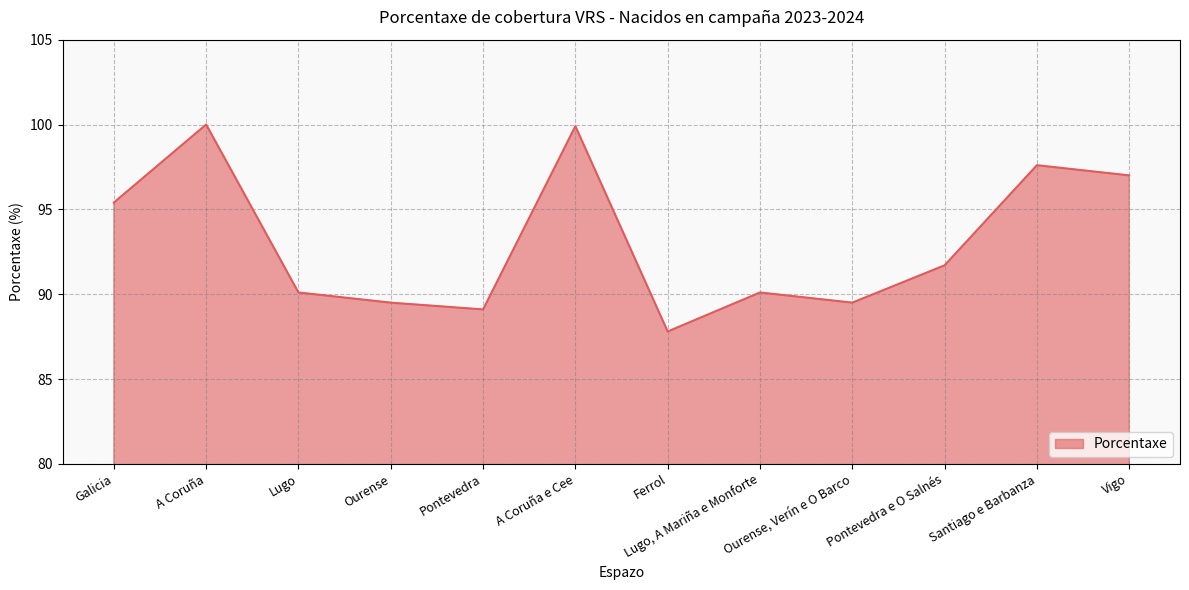

Where does the data first go above 91?

Galicia